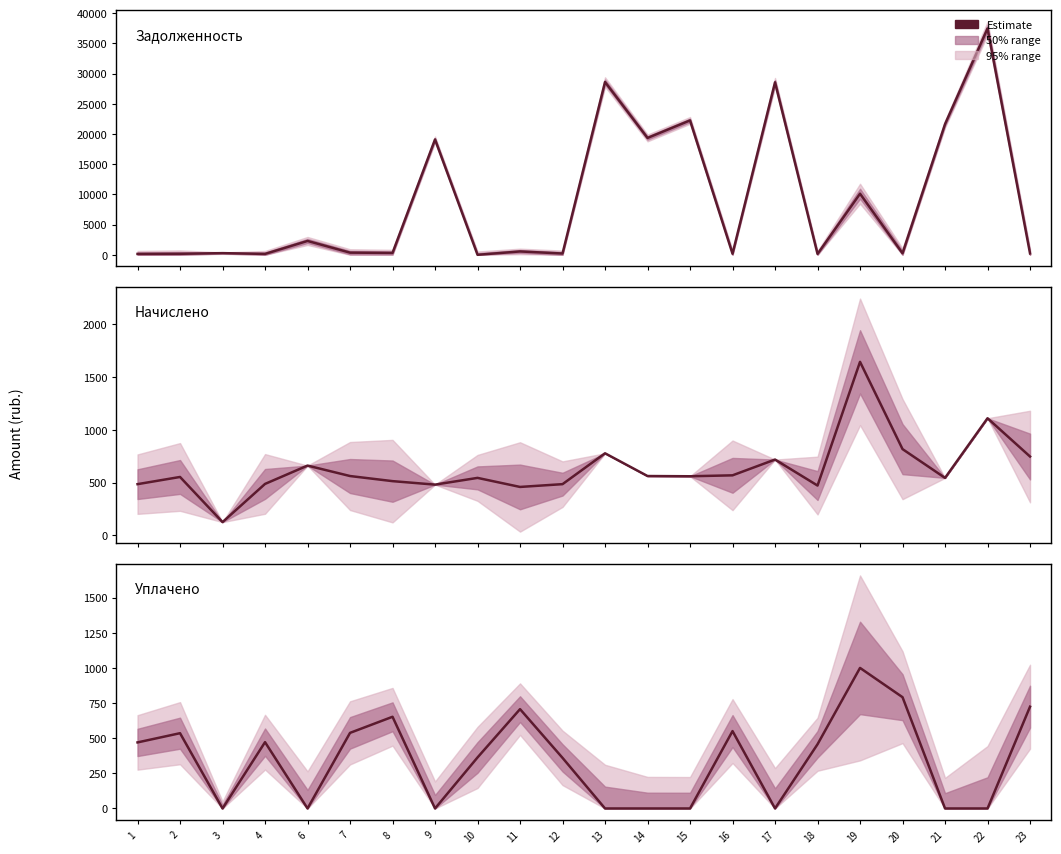

At which category is the sum across all series the highest?

22